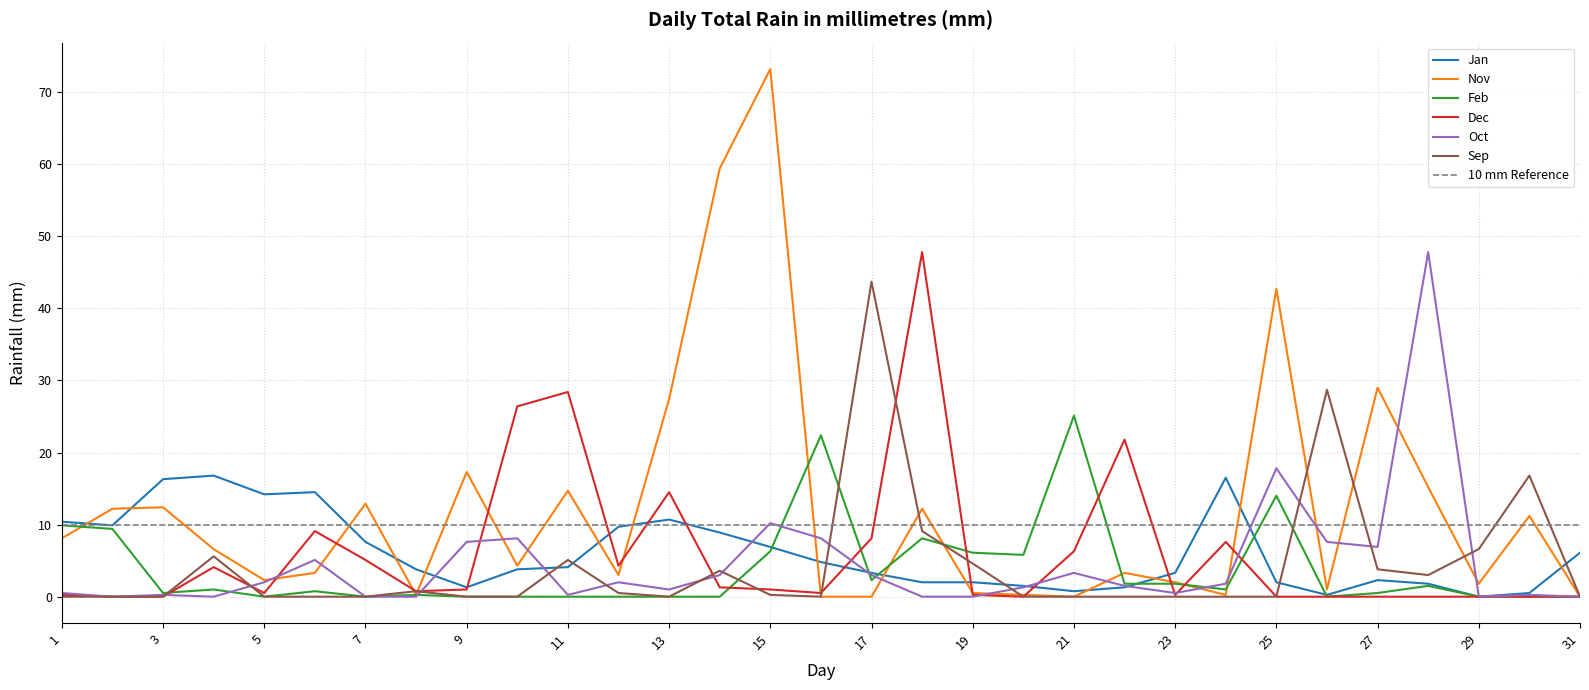

At which label is Feb closest to 12?

25